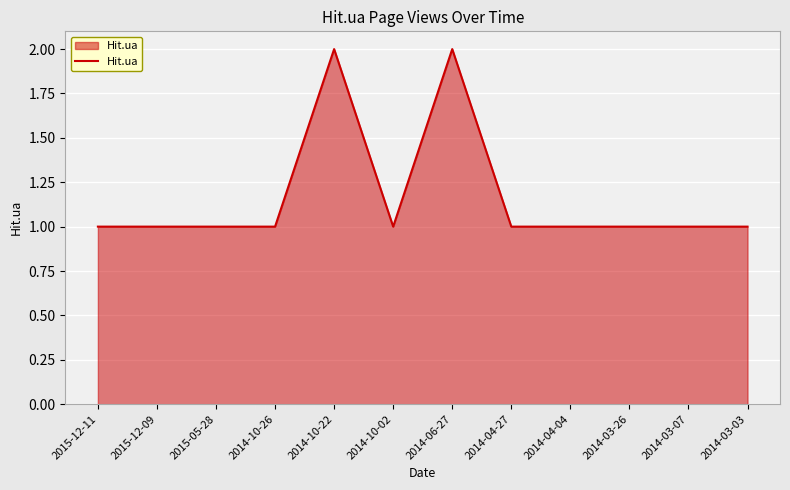

What position from the right is 2014-10-26?

9